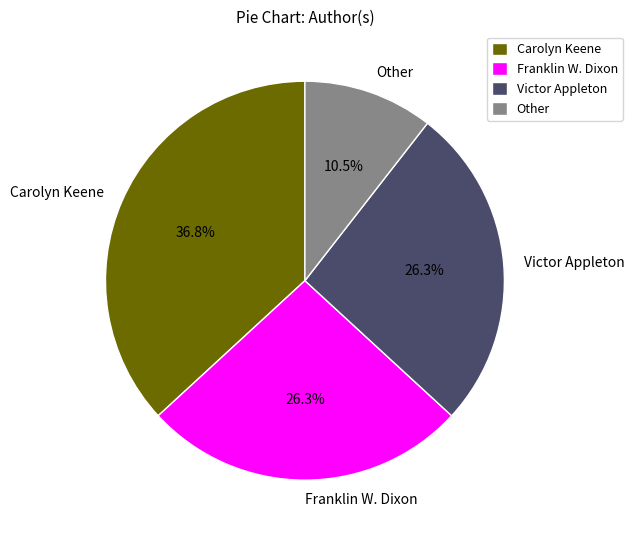

Which category has the smallest portion of the pie?

Other